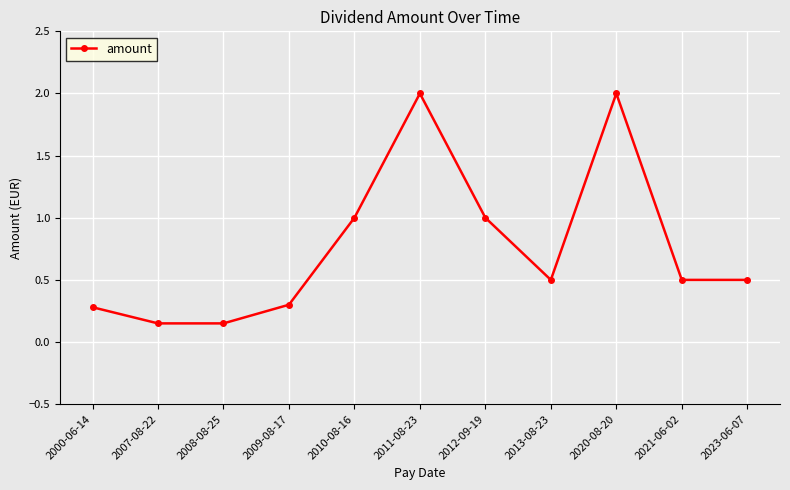

True or false: the data shows 1.6 at 2010-08-16.

False